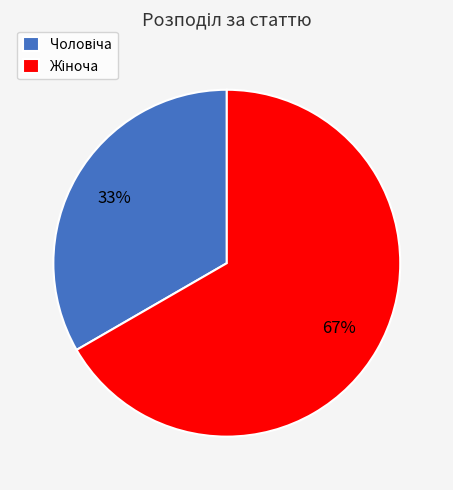

To the nearest percent, what is the average slice percentage?

50%